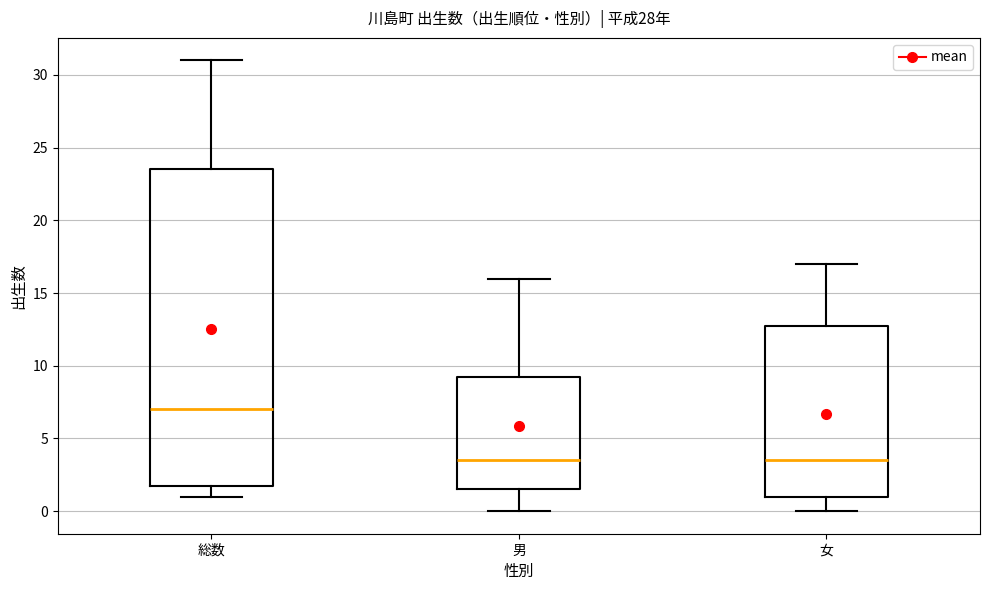

Reading left to right, read every box against the y-axis: the position of its median line, the range the box covers, and the ends of its whiskers. The values are not printed on the chart, so give them approximately, as read against the axis.

総数: median 7.0, box 2.0 to 23.5, whiskers 1.0 to 31.0
男: median 3.5, box 1.5 to 9.5, whiskers 0.0 to 16.0
女: median 3.5, box 1.0 to 13.0, whiskers 0.0 to 17.0